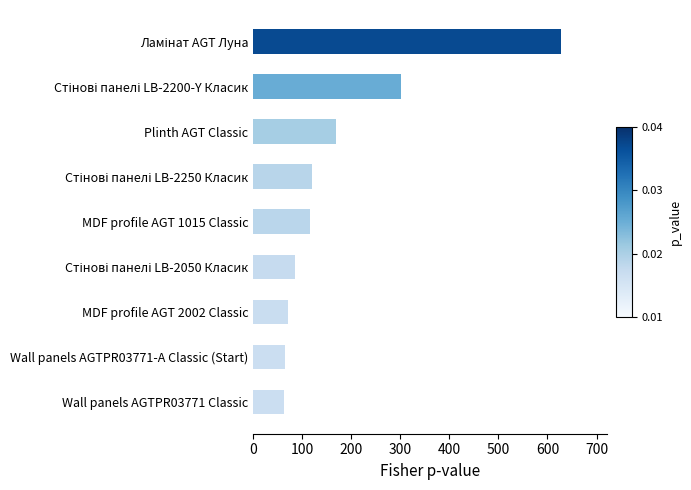

What is the difference between the maximum and second lowest values?

564